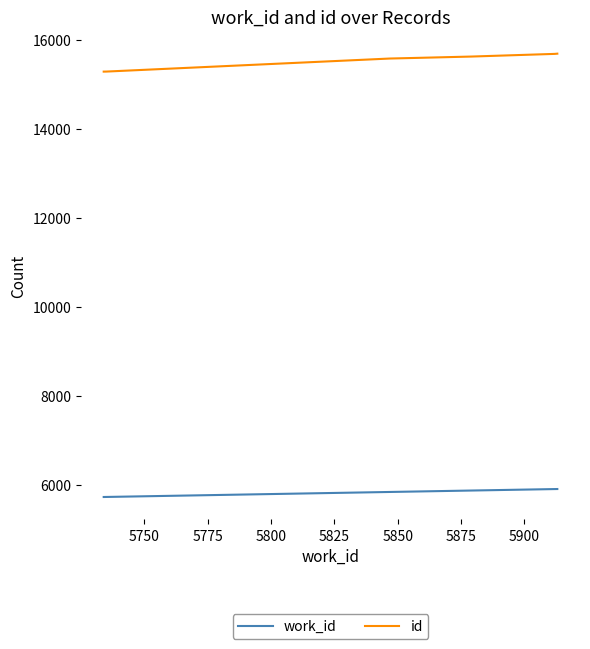

True or false: id and work_id cross at least once.

False